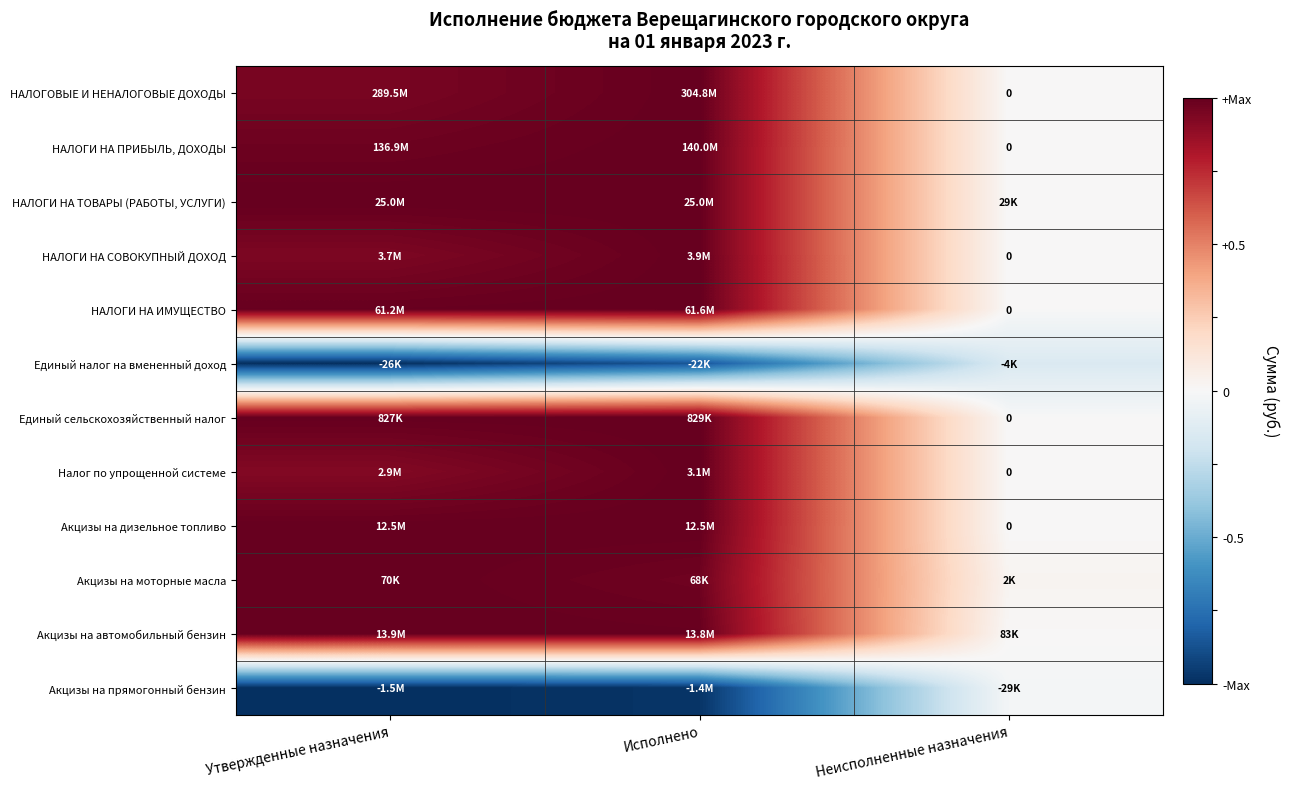

At how many categories does at least one series exceed 0?

3